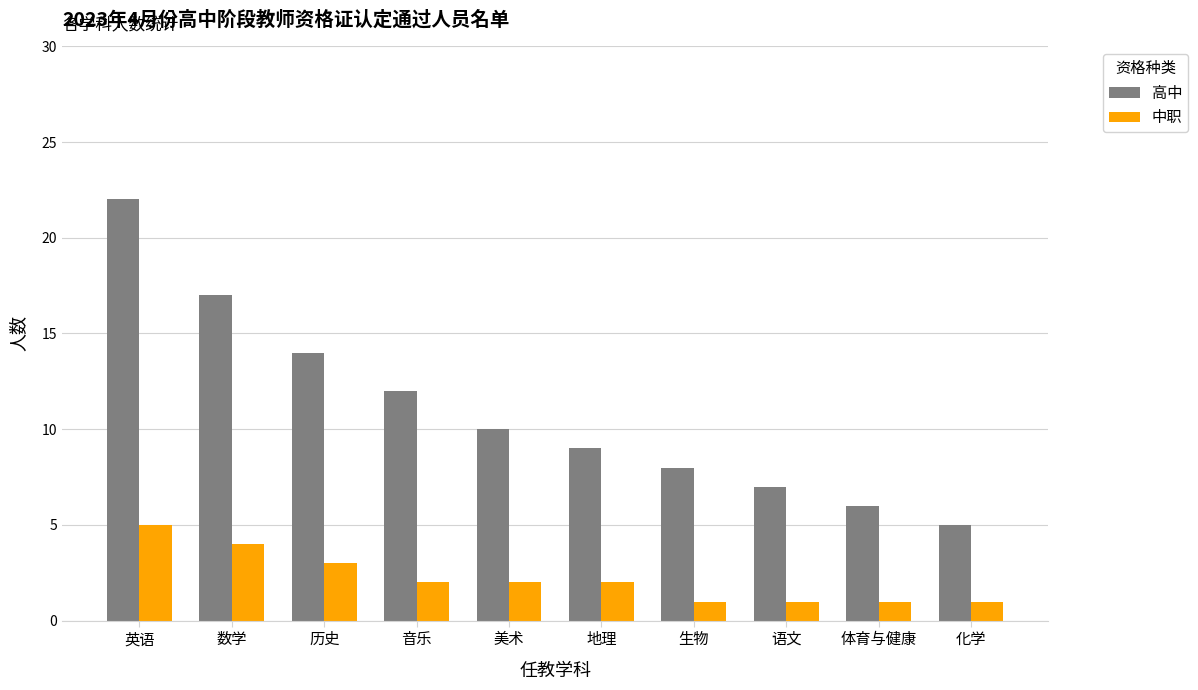

What is the difference between the maximum and minimum values in the 中职 series?

4